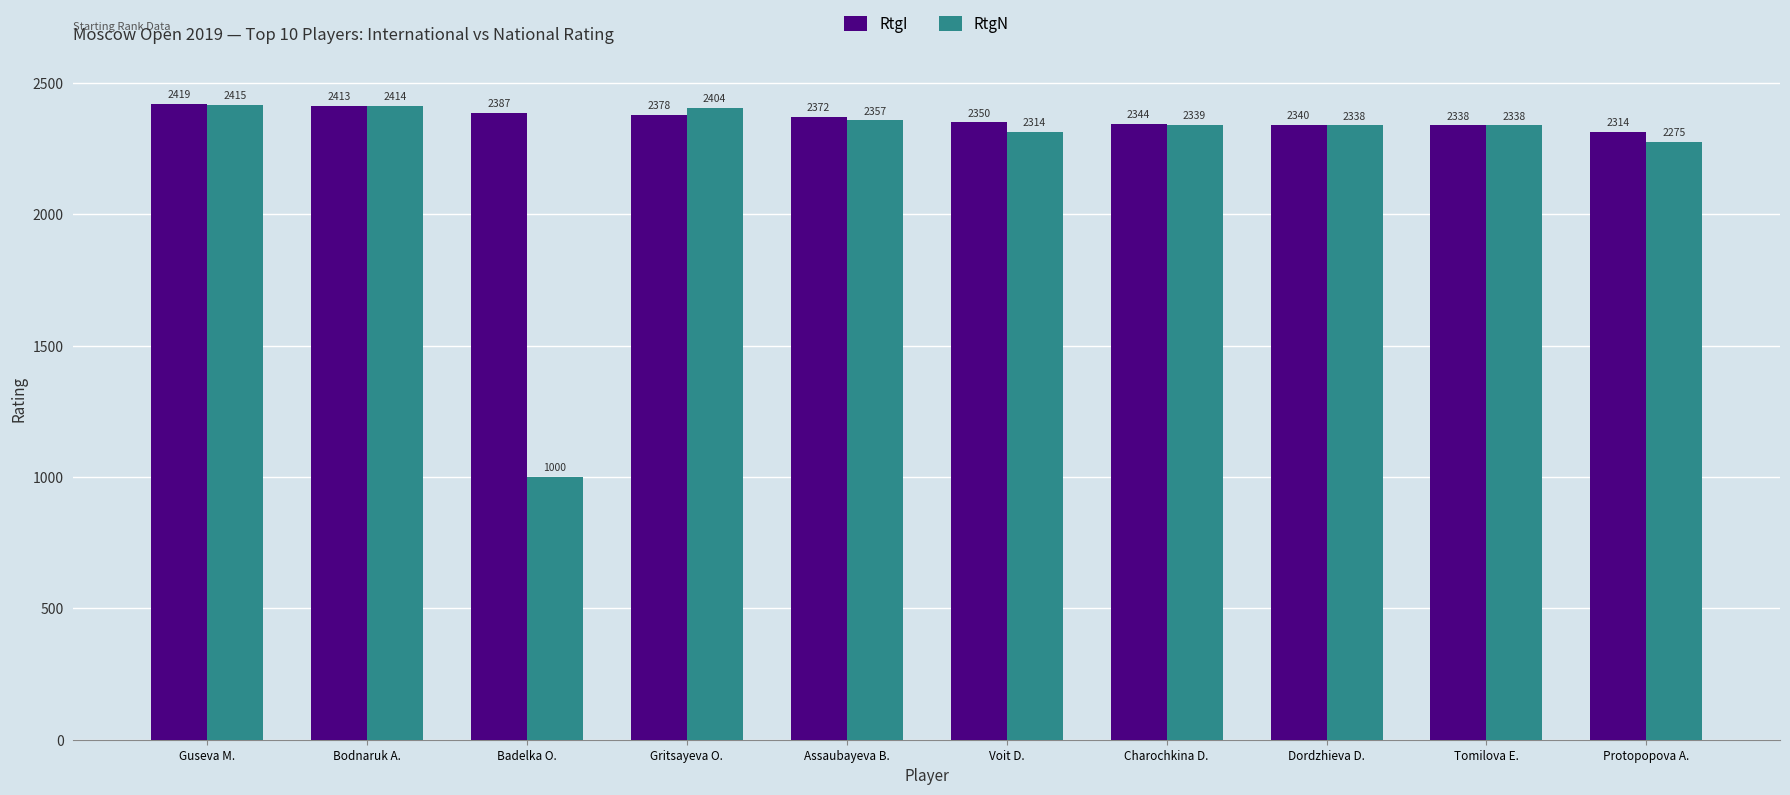

Rank the series by their maximum value, from highest to lowest.

RtgI, RtgN